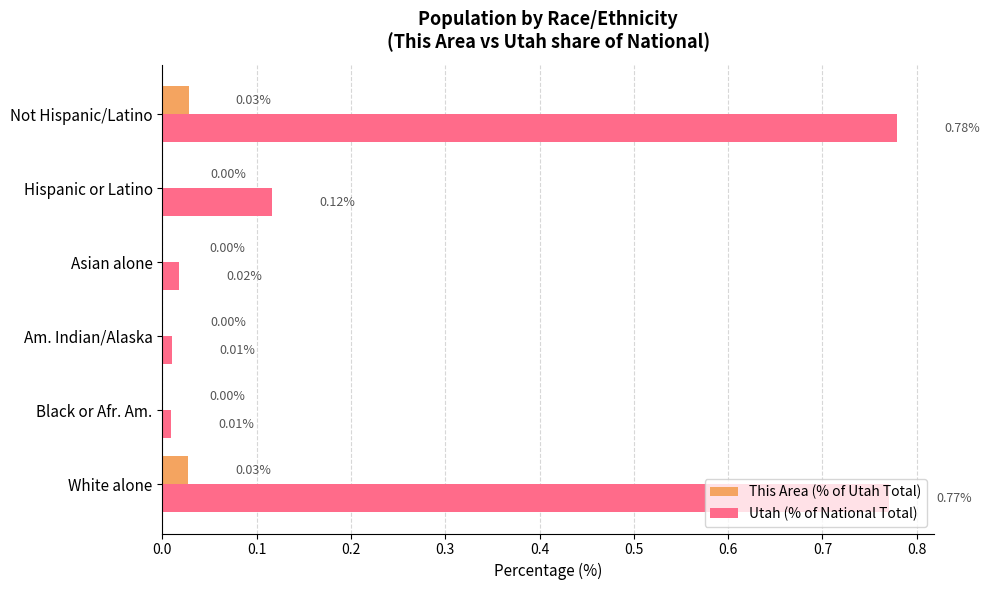

At which label does Utah (% of National Total) reach its peak?

Not Hispanic/Latino